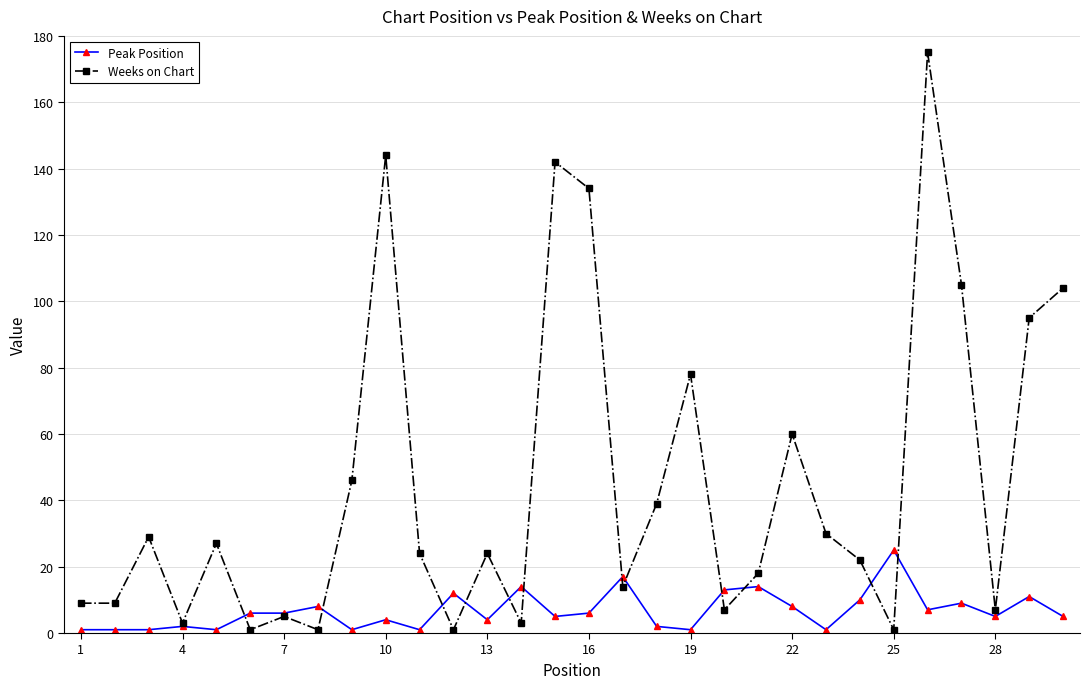

What is the greatest value displayed?

175